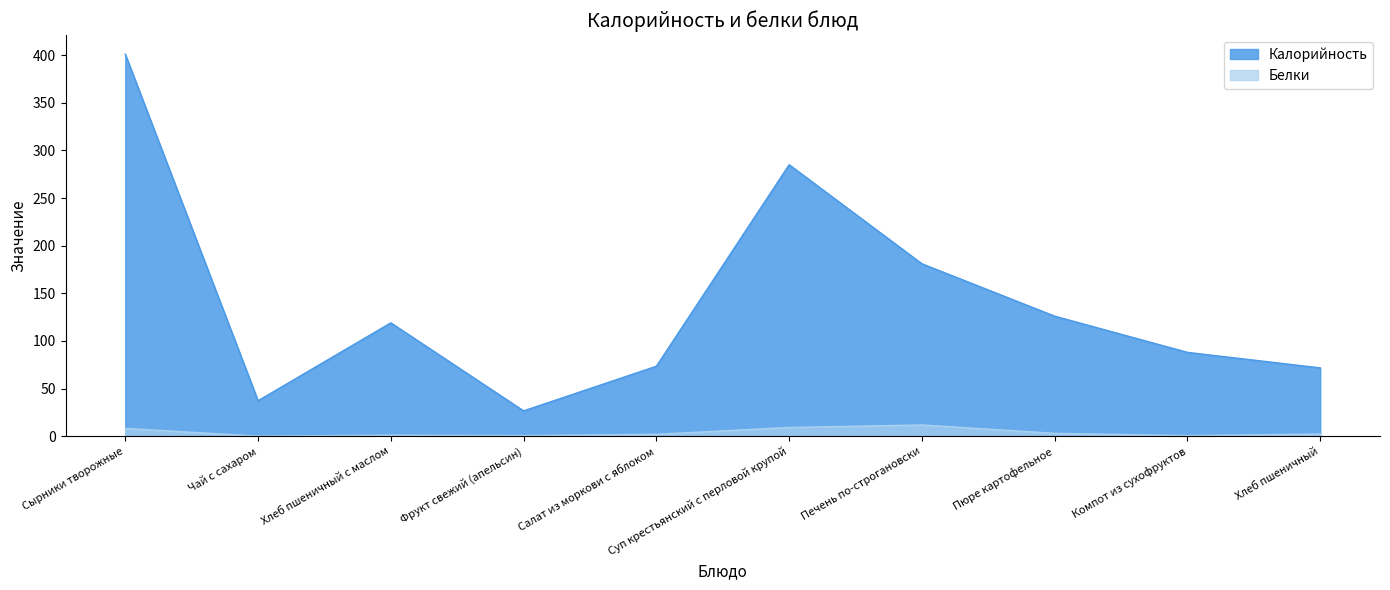

At which category is the sum across all series the highest?

Сырники творожные